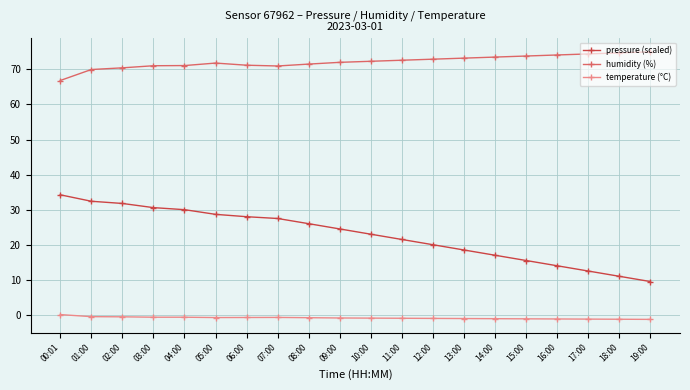

Which series has the widest spread of values?

pressure (scaled)